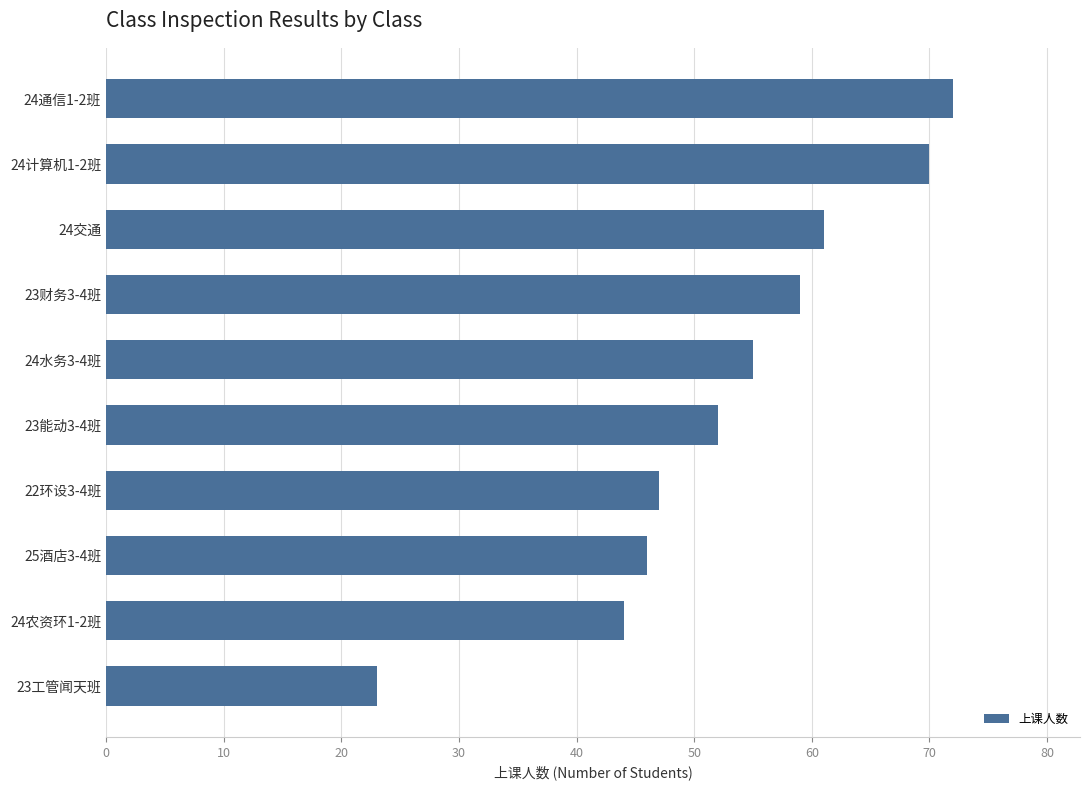

Rank the categories by value from highest to lowest.

24通信1-2班, 24计算机1-2班, 24交通, 23财务3-4班, 24水务3-4班, 23能动3-4班, 22环设3-4班, 25酒店3-4班, 24农资环1-2班, 23工管闻天班